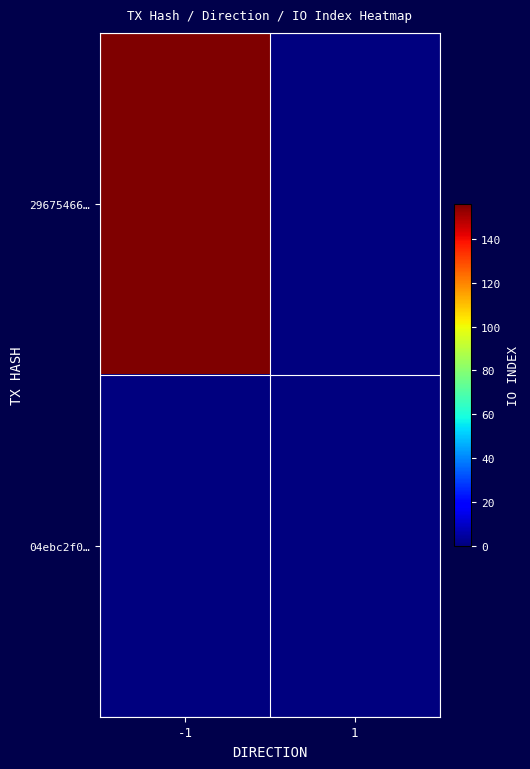

Between -1 and 1, which series saw the biggest shift?

29675466…